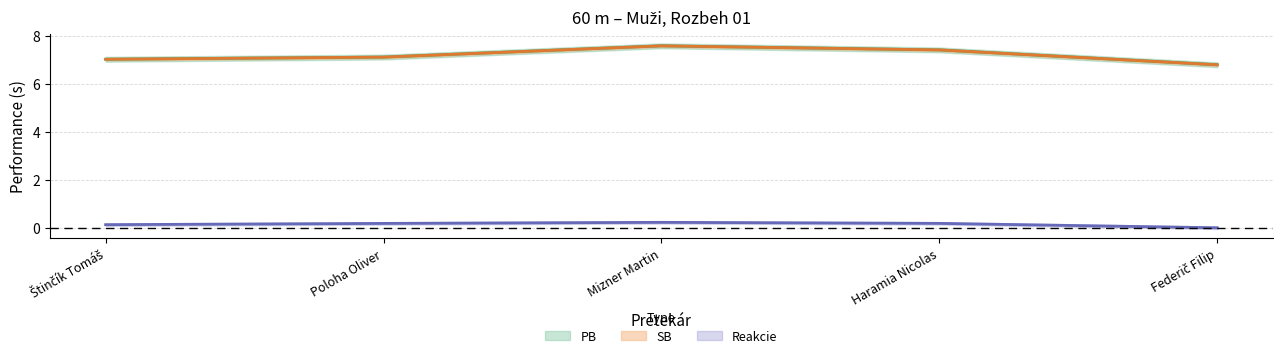

What is the approximate value of Reakcie at Mizner Martin?

0.2